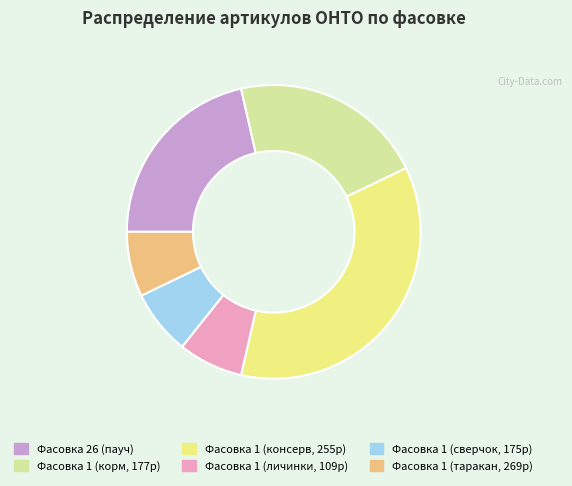

Does any single category account for the majority?

No